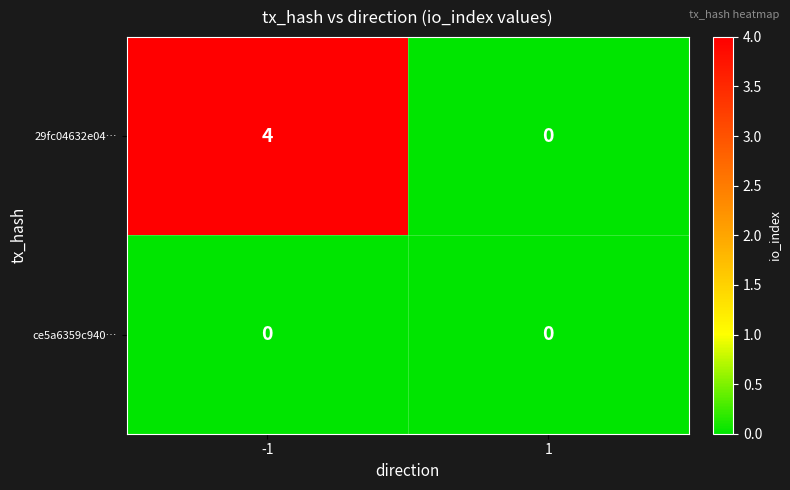

Count the number of data series in this chart.

2